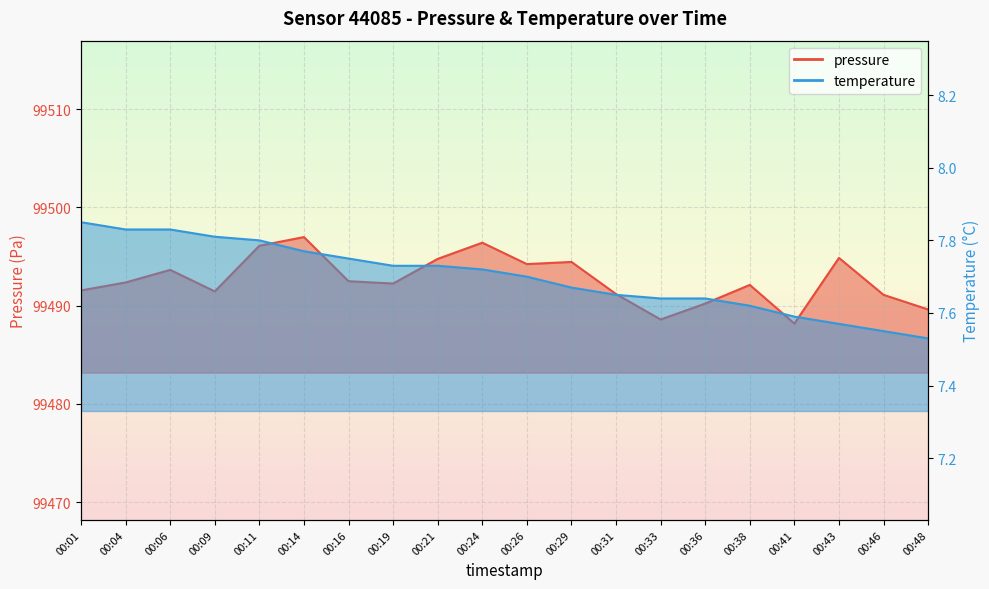

At how many categories does at least one series exceed 65366?

20